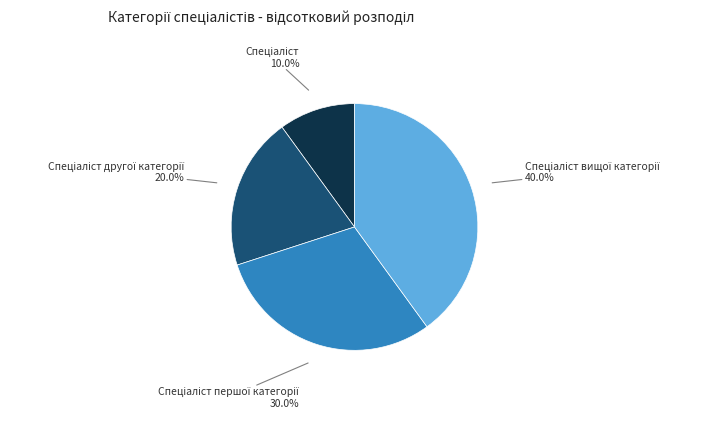

Is there a majority slice in this chart?

No